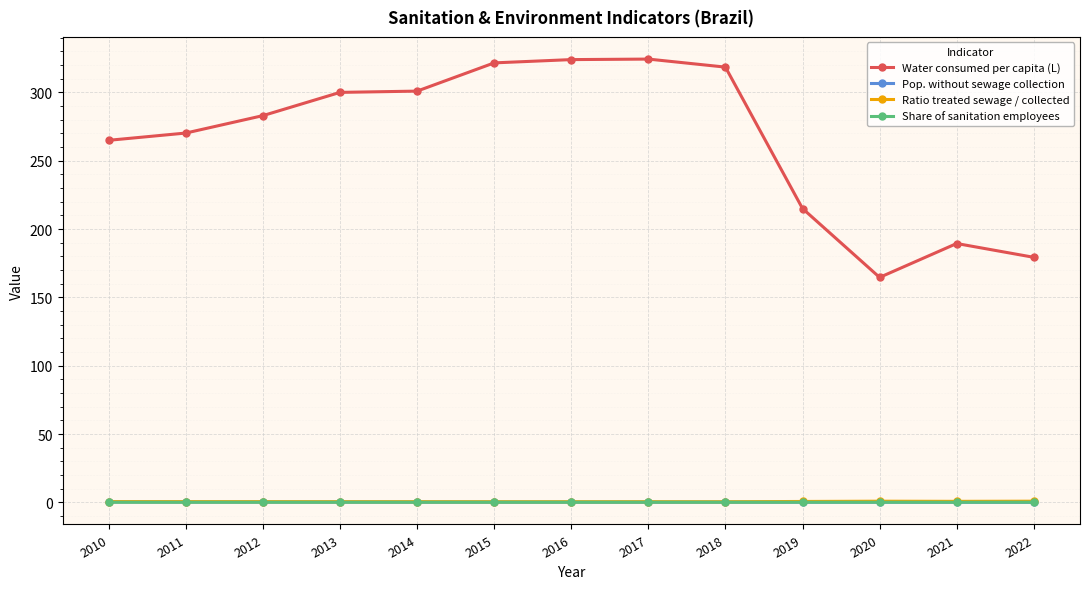

Is it true that Share of sanitation employees equals 0.1 at 2011?

True